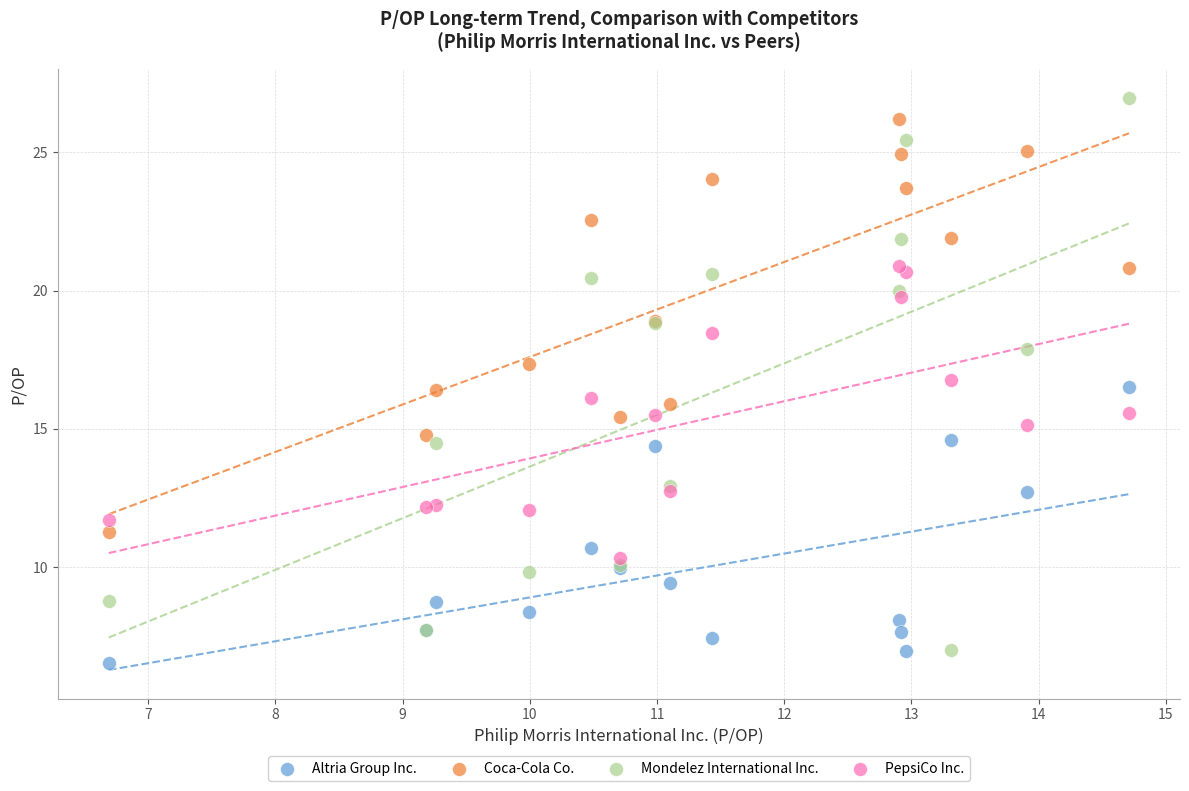

Which series has the largest Y range (max minus min)?

Mondelez International Inc.